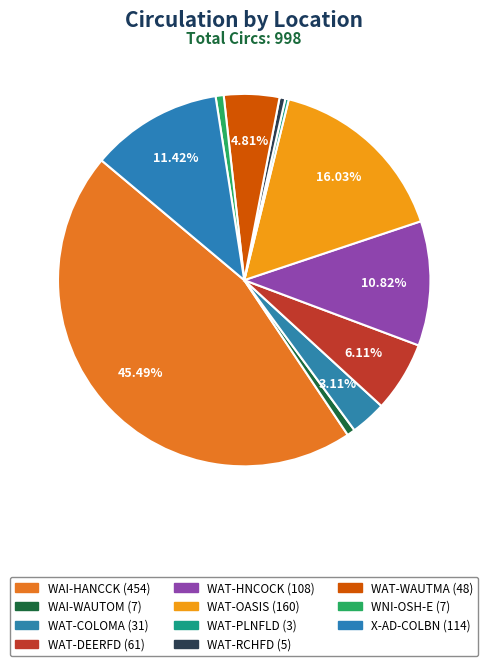

To the nearest percent, what is the difference between the WAT-HNCOCK and WAT-OASIS slice percentages?

5%